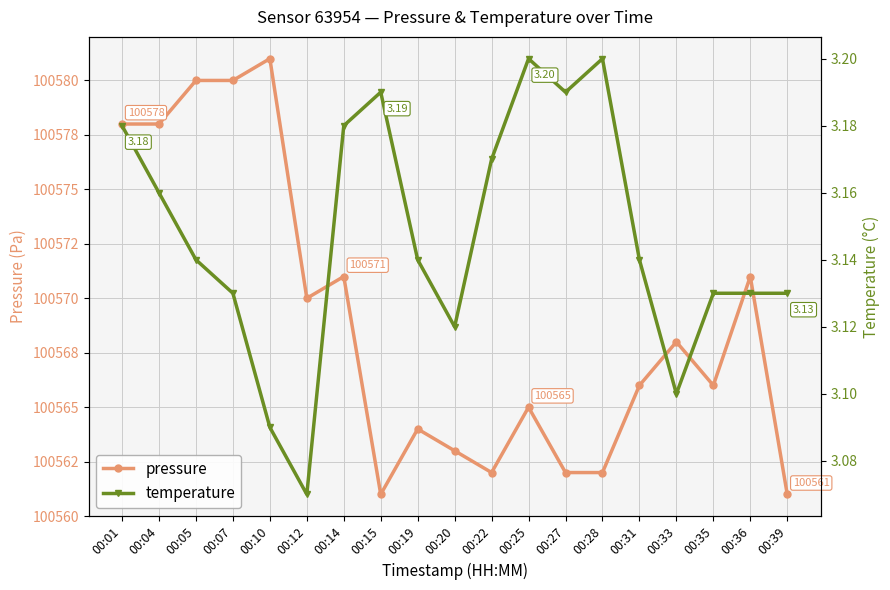

What is the value of the pressure point at the 4th from the left?

100580.0